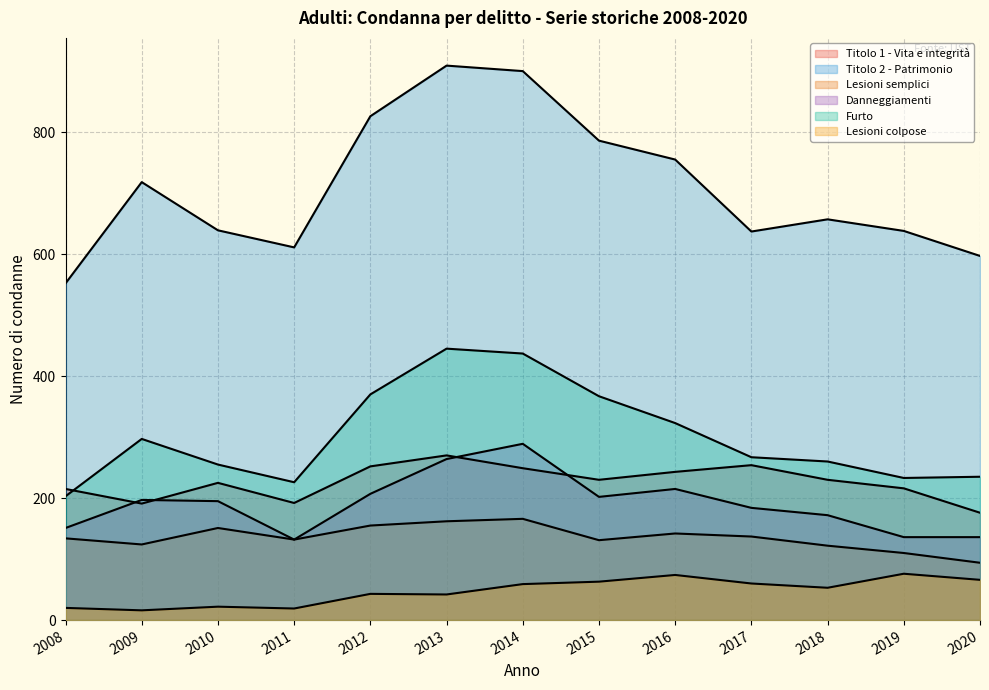

In Titolo 2 - Patrimonio, how many points are higher than both neighbors (excluding endpoints)?

3